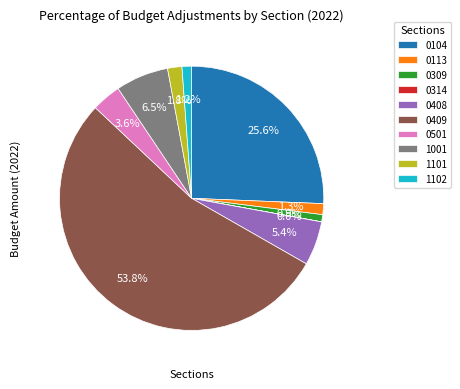

Is it true that 0408 is 5% of the pie?

True